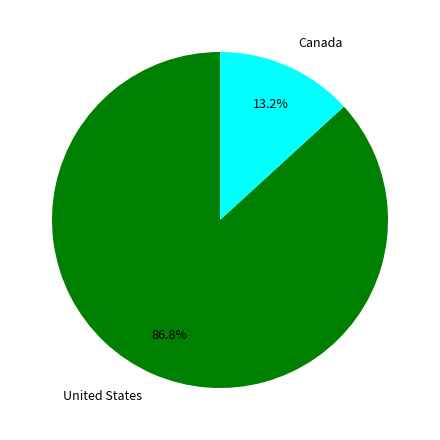

To the nearest percent, what is the average slice percentage?

50%